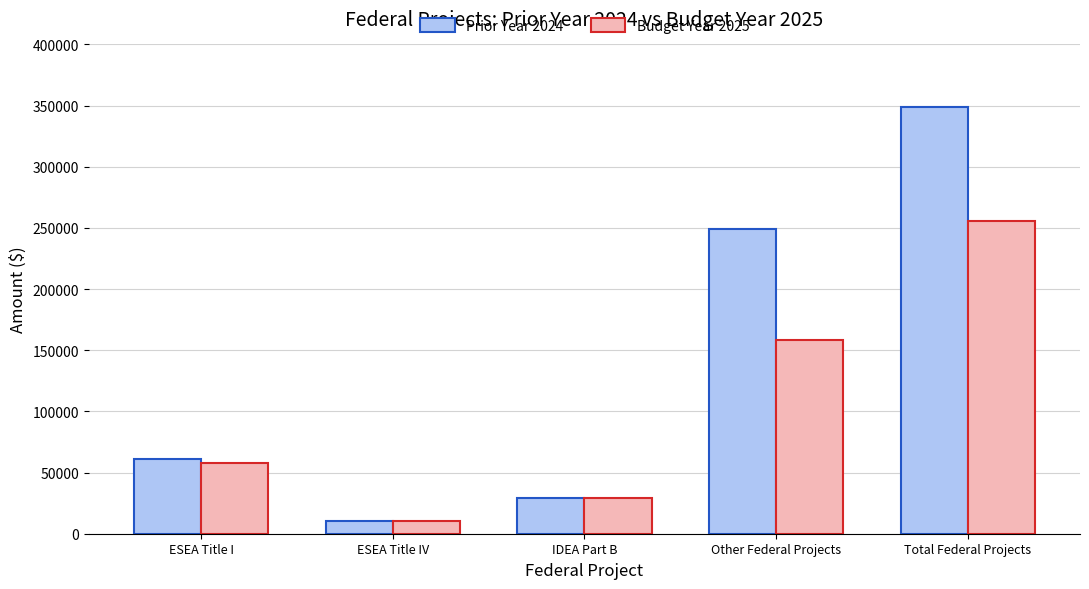

How many groups of bars are there?

5